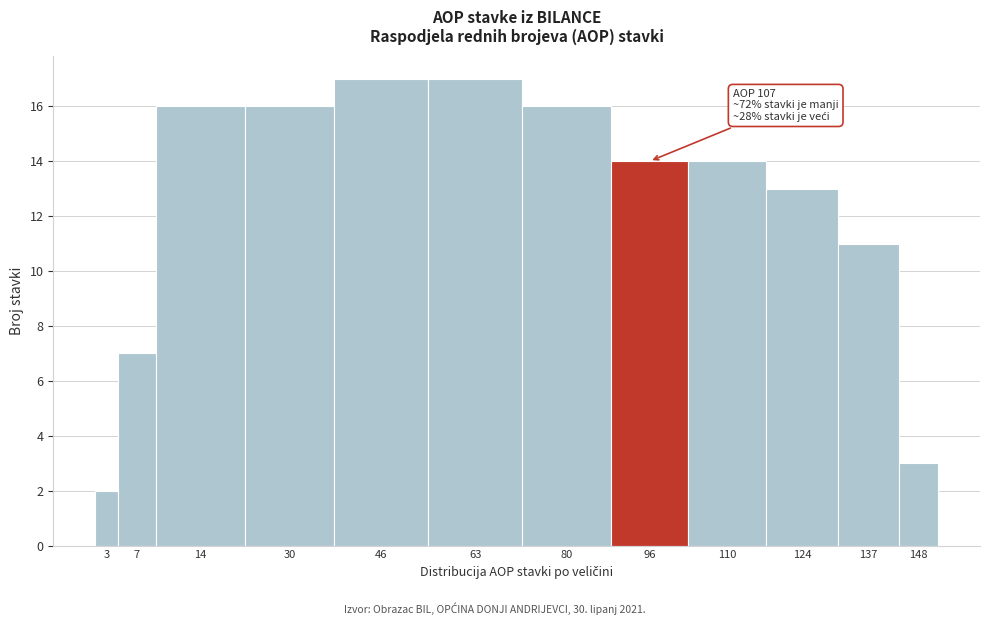

Reading left to right, what are all the values shown in this chart?

3=2	7=7	14=16	30=16	46=17	63=17	80=16	96=14	110=14	124=13	137=11	148=3